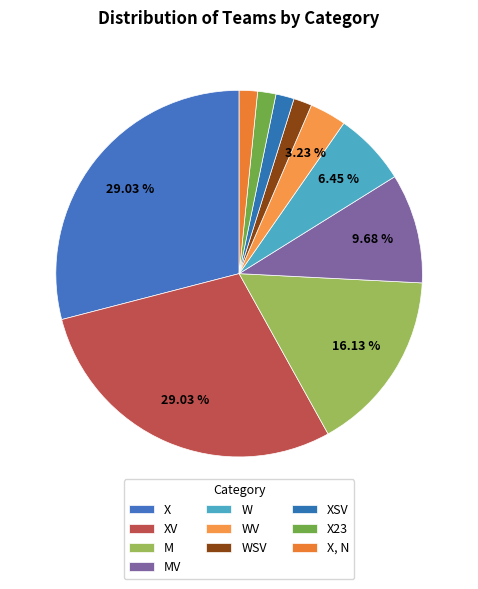

Count the number of slices in the pie.

10